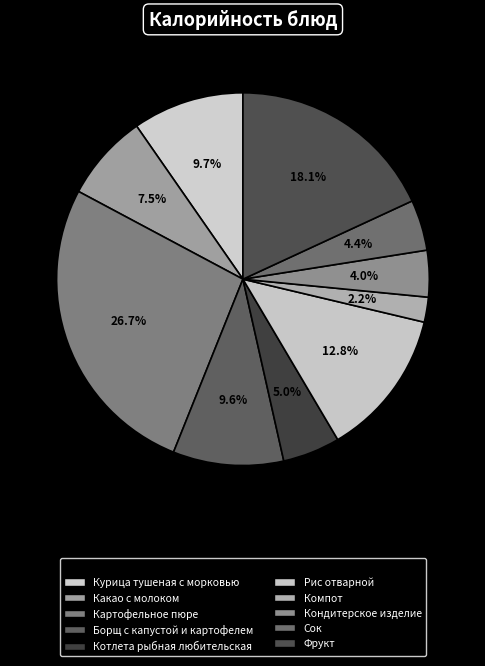

True or false: Кондитерское изделие accounts for 1% of the total.

False